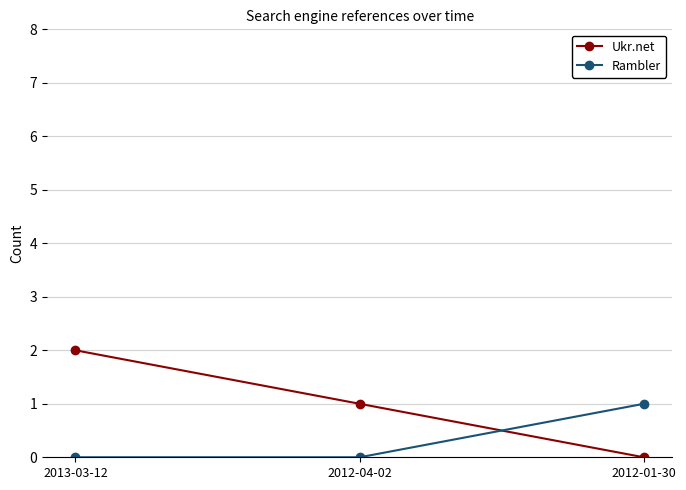

How many lines are shown in the chart?

2